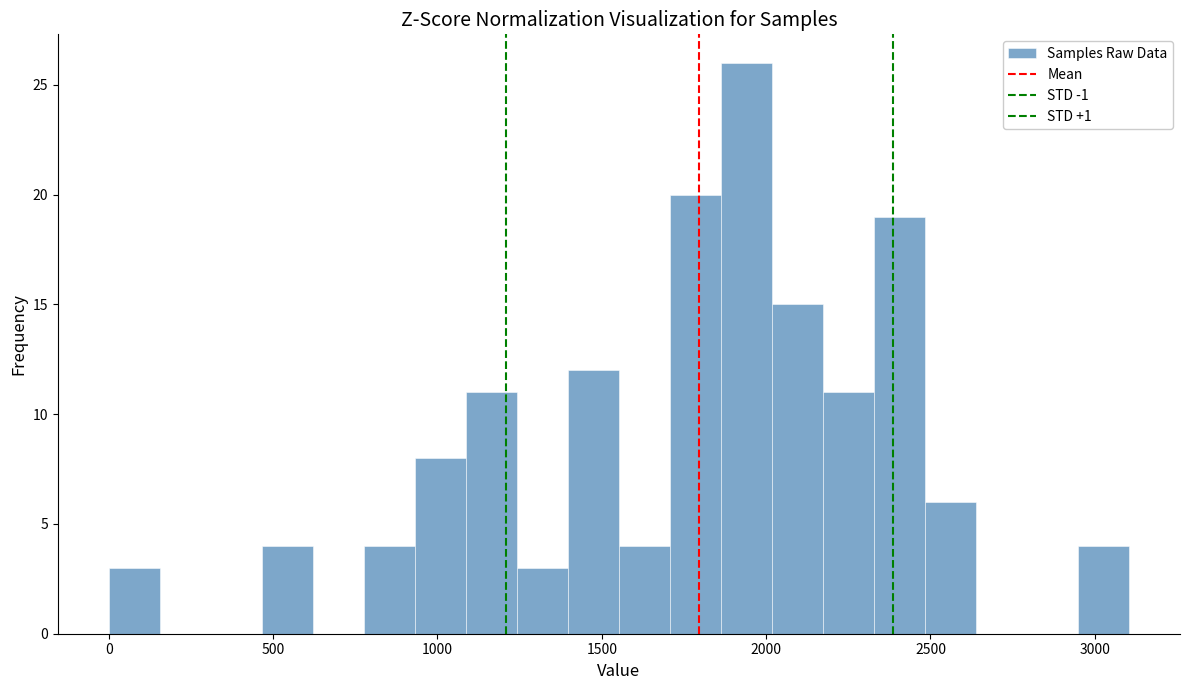

Read against the x-axis, roughly where is the centre of the tallest bar?

1950